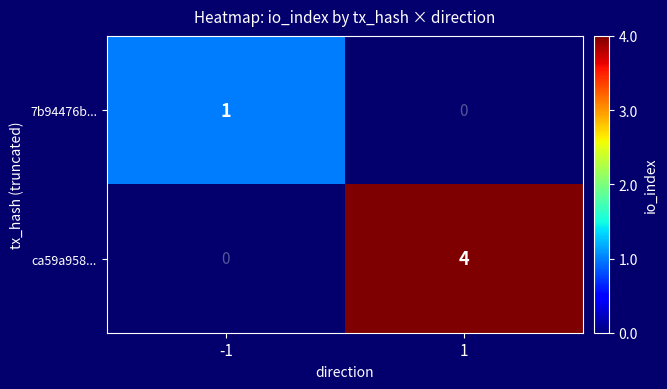

Which series changed the most between -1 and 1?

ca59a958...